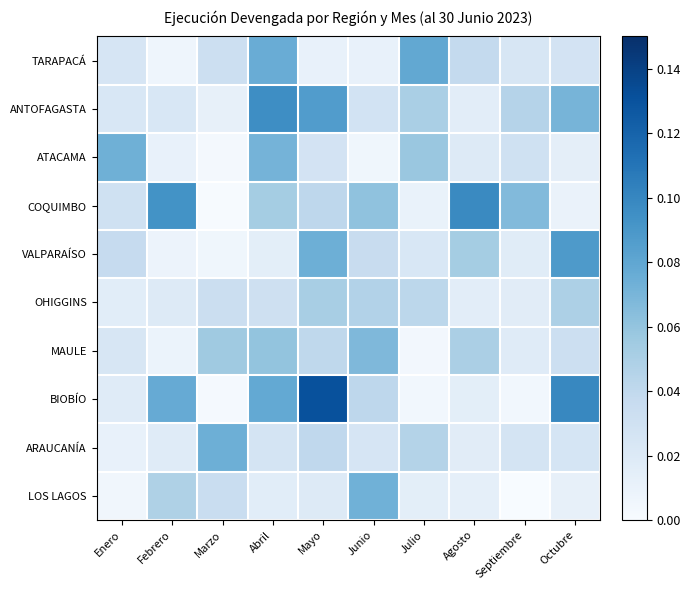

Reading left to right, extract all data points from this chart.

TARAPACÁ: Enero=0.0	Febrero=0.0	Marzo=0.0	Abril=0.1	Mayo=0.0	Junio=0.0	Julio=0.1	Agosto=0.0	Septiembre=0.0	Octubre=0.0
ANTOFAGASTA: Enero=0.0	Febrero=0.0	Marzo=0.0	Abril=0.1	Mayo=0.1	Junio=0.0	Julio=0.1	Agosto=0.0	Septiembre=0.0	Octubre=0.1
ATACAMA: Enero=0.1	Febrero=0.0	Marzo=0.0	Abril=0.1	Mayo=0.0	Junio=0.0	Julio=0.1	Agosto=0.0	Septiembre=0.0	Octubre=0.0
COQUIMBO: Enero=0.0	Febrero=0.1	Marzo=0.0	Abril=0.1	Mayo=0.0	Junio=0.1	Julio=0.0	Agosto=0.1	Septiembre=0.1	Octubre=0.0
VALPARAÍSO: Enero=0.0	Febrero=0.0	Marzo=0.0	Abril=0.0	Mayo=0.1	Junio=0.0	Julio=0.0	Agosto=0.1	Septiembre=0.0	Octubre=0.1
OHIGGINS: Enero=0.0	Febrero=0.0	Marzo=0.0	Abril=0.0	Mayo=0.1	Junio=0.0	Julio=0.0	Agosto=0.0	Septiembre=0.0	Octubre=0.0
MAULE: Enero=0.0	Febrero=0.0	Marzo=0.1	Abril=0.1	Mayo=0.0	Junio=0.1	Julio=0.0	Agosto=0.1	Septiembre=0.0	Octubre=0.0
BIOBÍO: Enero=0.0	Febrero=0.1	Marzo=0.0	Abril=0.1	Mayo=0.1	Junio=0.0	Julio=0.0	Agosto=0.0	Septiembre=0.0	Octubre=0.1
ARAUCANÍA: Enero=0.0	Febrero=0.0	Marzo=0.1	Abril=0.0	Mayo=0.0	Junio=0.0	Julio=0.0	Agosto=0.0	Septiembre=0.0	Octubre=0.0
LOS LAGOS: Enero=0.0	Febrero=0.0	Marzo=0.0	Abril=0.0	Mayo=0.0	Junio=0.1	Julio=0.0	Agosto=0.0	Septiembre=0.0	Octubre=0.0